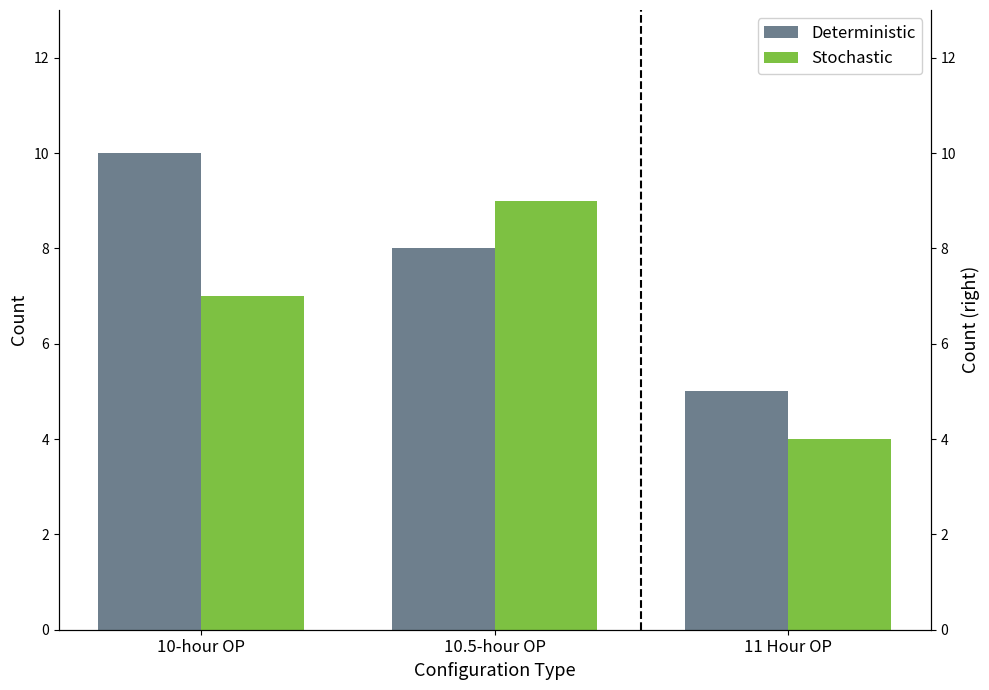

At which category does the chart reach its peak across all series?

10-hour OP